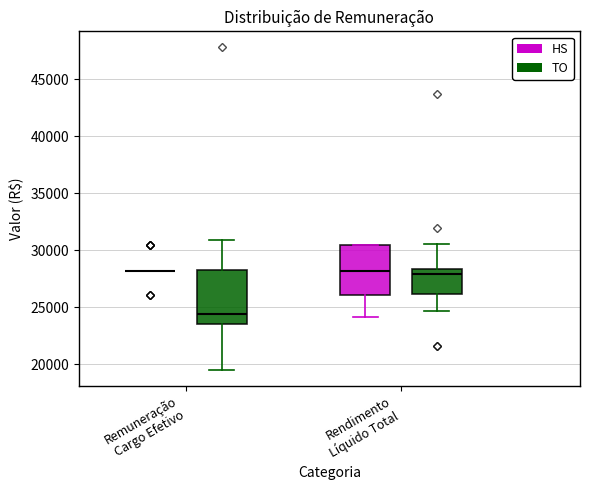

Reading left to right, transcribe this box plot: for each box, give where its median line is, the range the box spans, and where its two whiskers end, as read against the y-axis. The values are not printed on the chart, so give them approximately, as read against the axis.

Remuneração Cargo Efetivo (HS): box collapsed to a line at 28000, whiskers 28000 to 28000
Remuneração Cargo Efetivo (TO): median 24500, box 23500 to 28000, whiskers 19500 to 31000
Rendimento Líquido Total (HS): median 28000, box 26000 to 30500, whiskers 24000 to 30500
Rendimento Líquido Total (TO): median 28000, box 26000 to 28500, whiskers 24500 to 30500